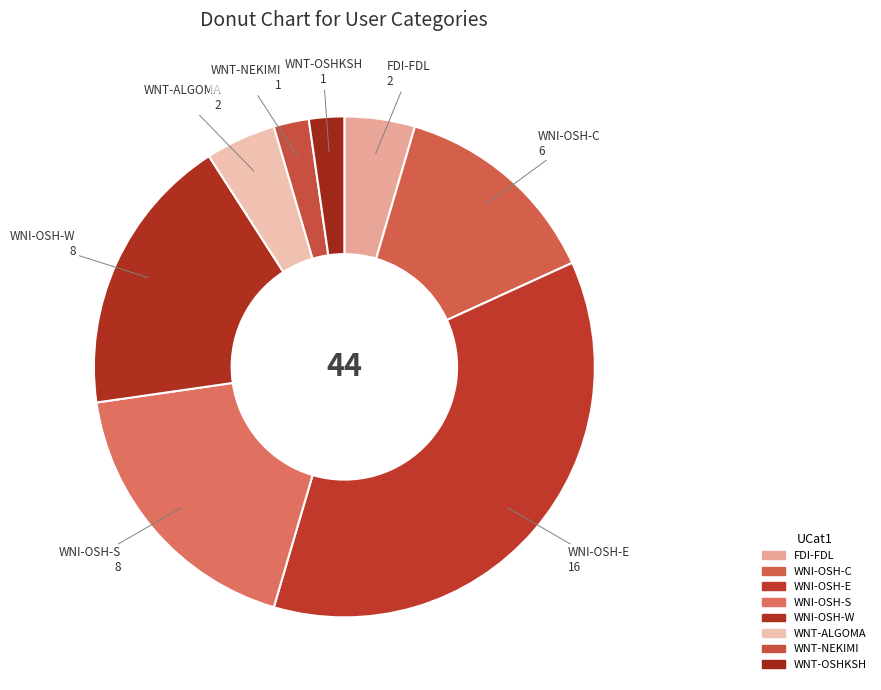

Does WNI-OSH-E account for over 50% of the chart?

No